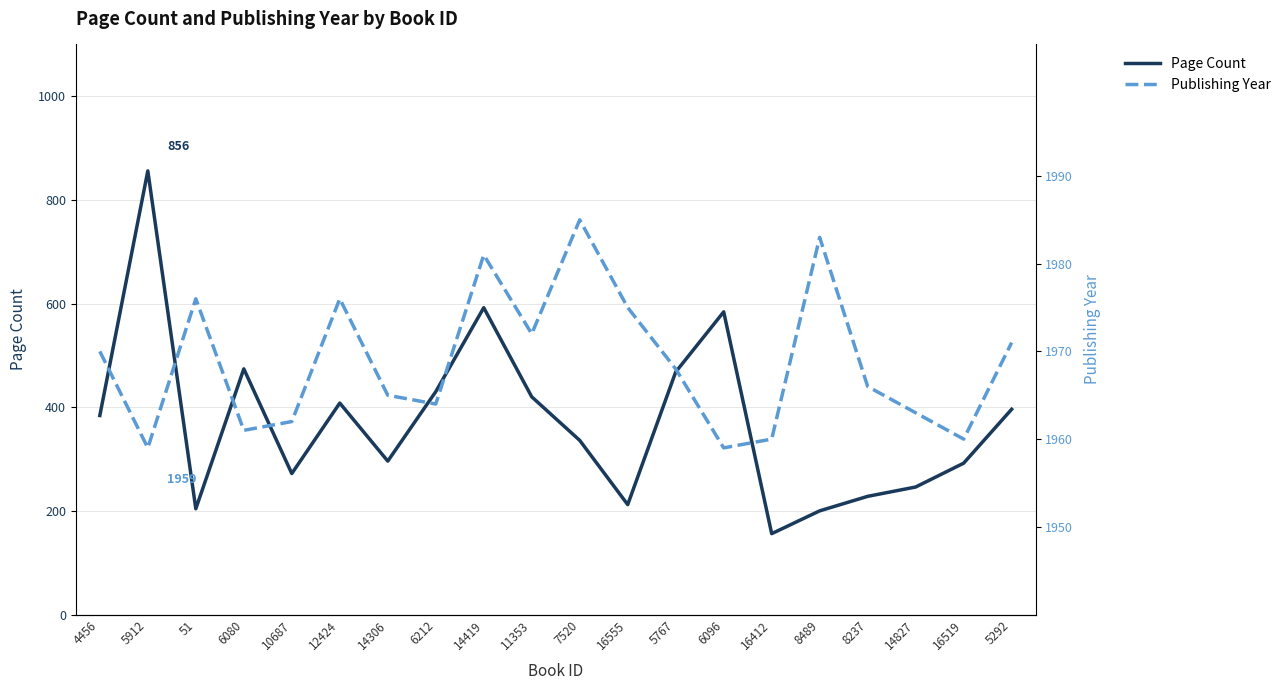

The value of Page Count at 4456 is 384. True or false?

True